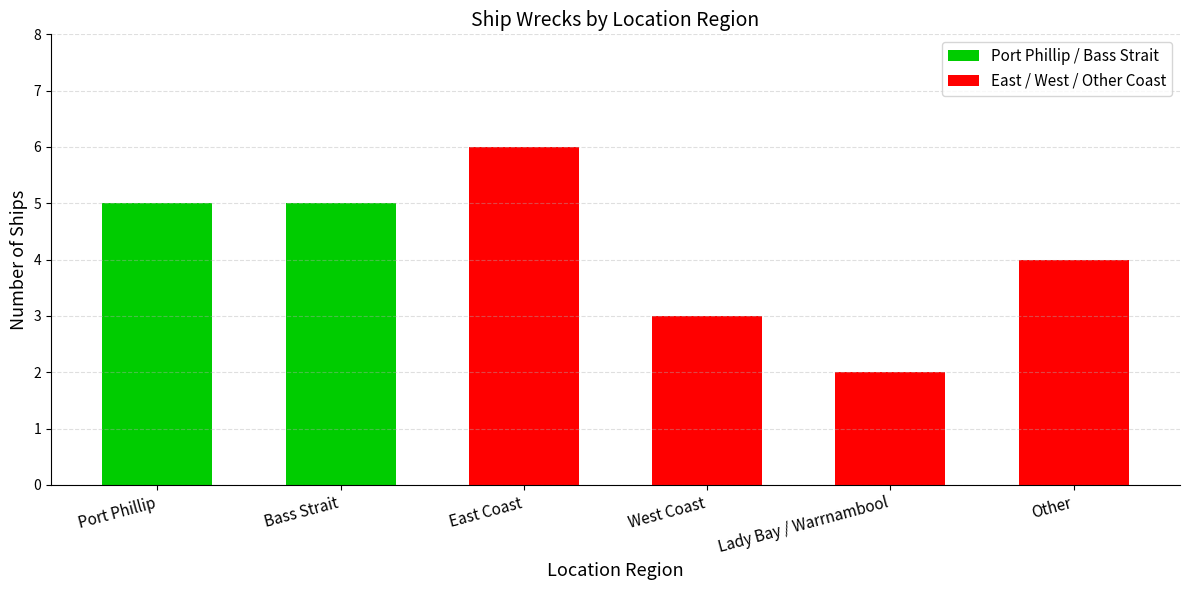

What is the value of the 4th bar from the left?

3